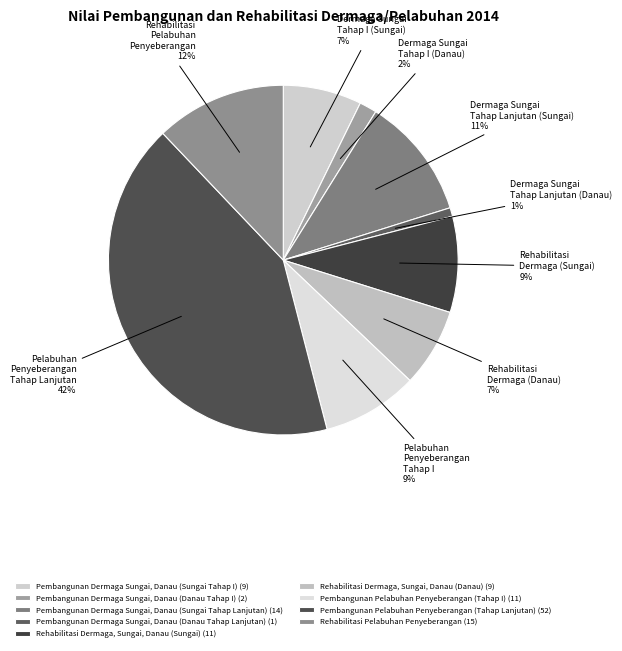

Between Pembangunan Dermaga Sungai, Danau (Danau Tahap Lanjutan) and Pembangunan Dermaga Sungai, Danau (Danau Tahap I), which is larger?

Pembangunan Dermaga Sungai, Danau (Danau Tahap I)